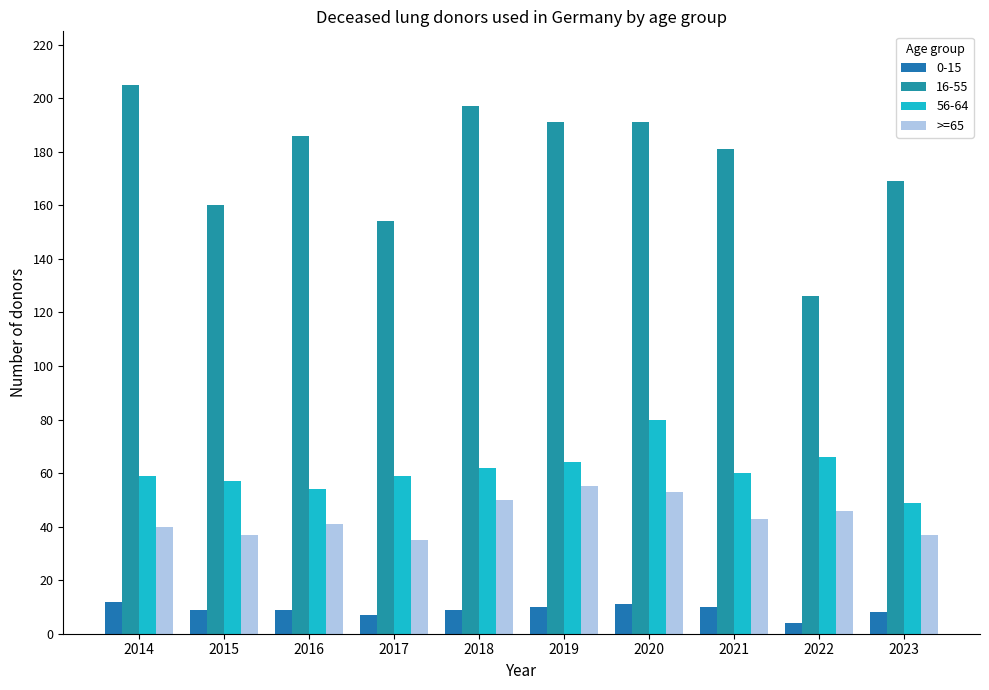

How many data points does each series have?

10